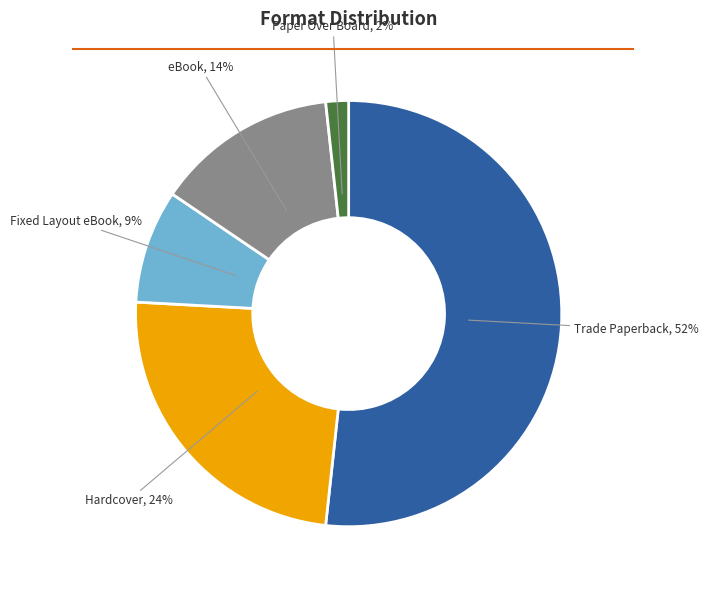

To the nearest percent, what is the average slice percentage?

20%